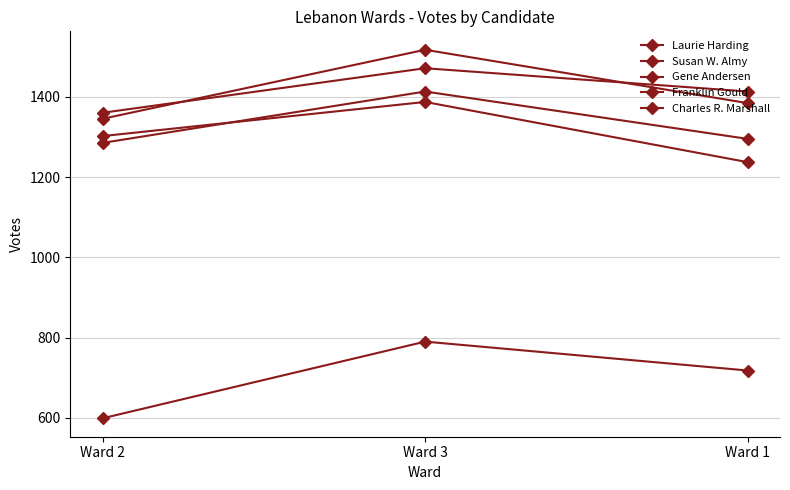

What is the difference between the maximum and second lowest values in the Laurie Harding series?

133